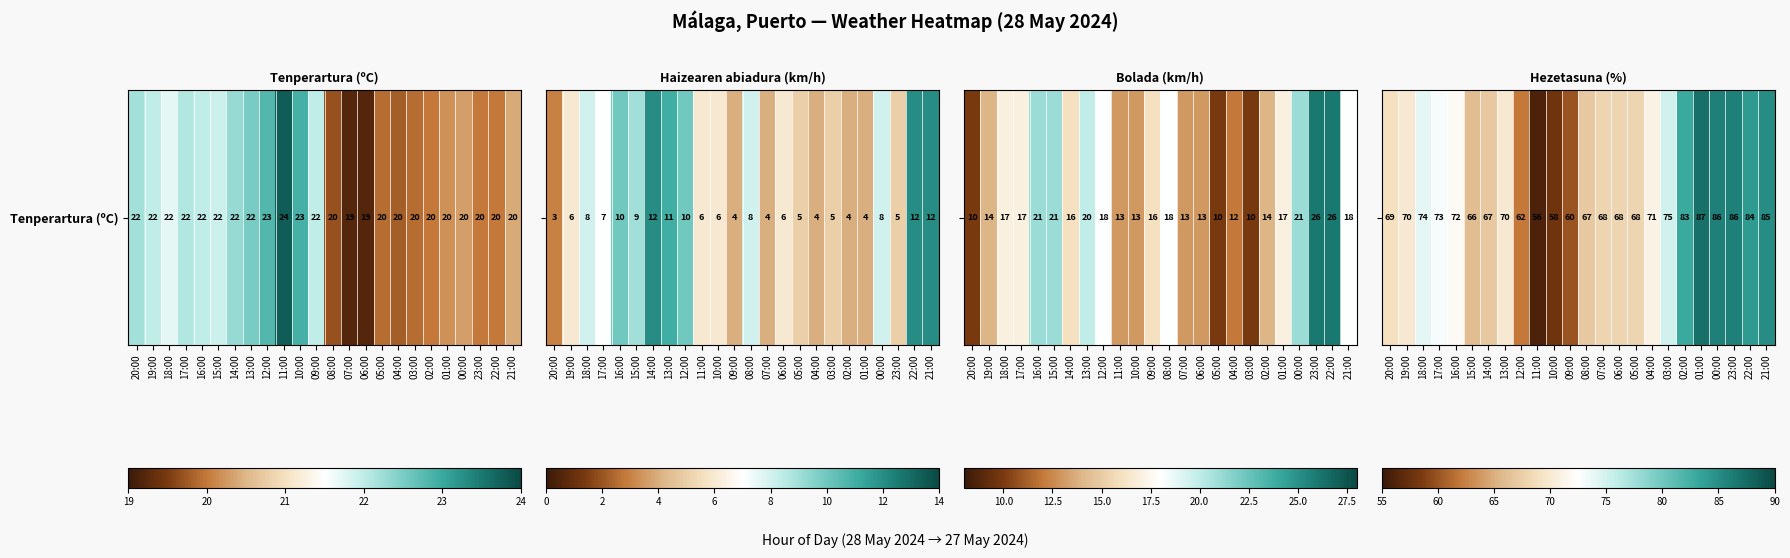

List the labels in order of value, largest first.

01:00, 00:00, 23:00, 21:00, 22:00, 02:00, 03:00, 18:00, 17:00, 16:00, 04:00, 19:00, 13:00, 20:00, 07:00, 06:00, 05:00, 14:00, 08:00, 15:00, 12:00, 09:00, 10:00, 11:00